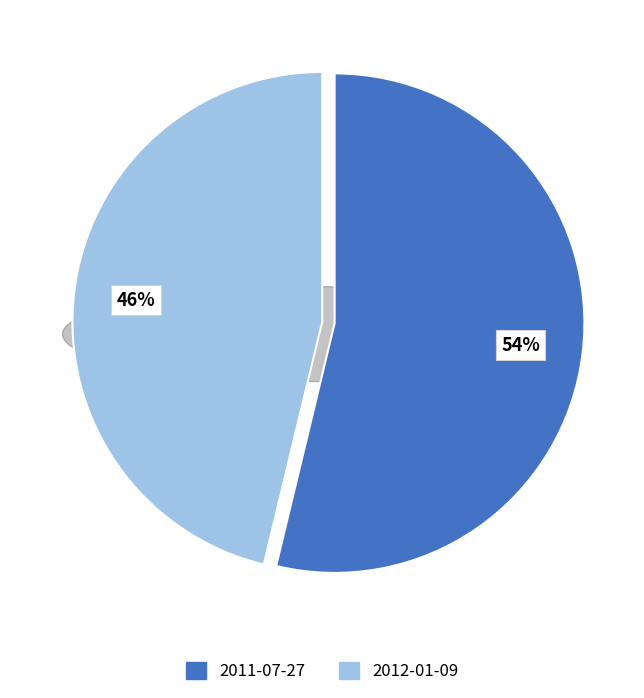

To the nearest percent, what portion does 2012-01-09 represent?

46%